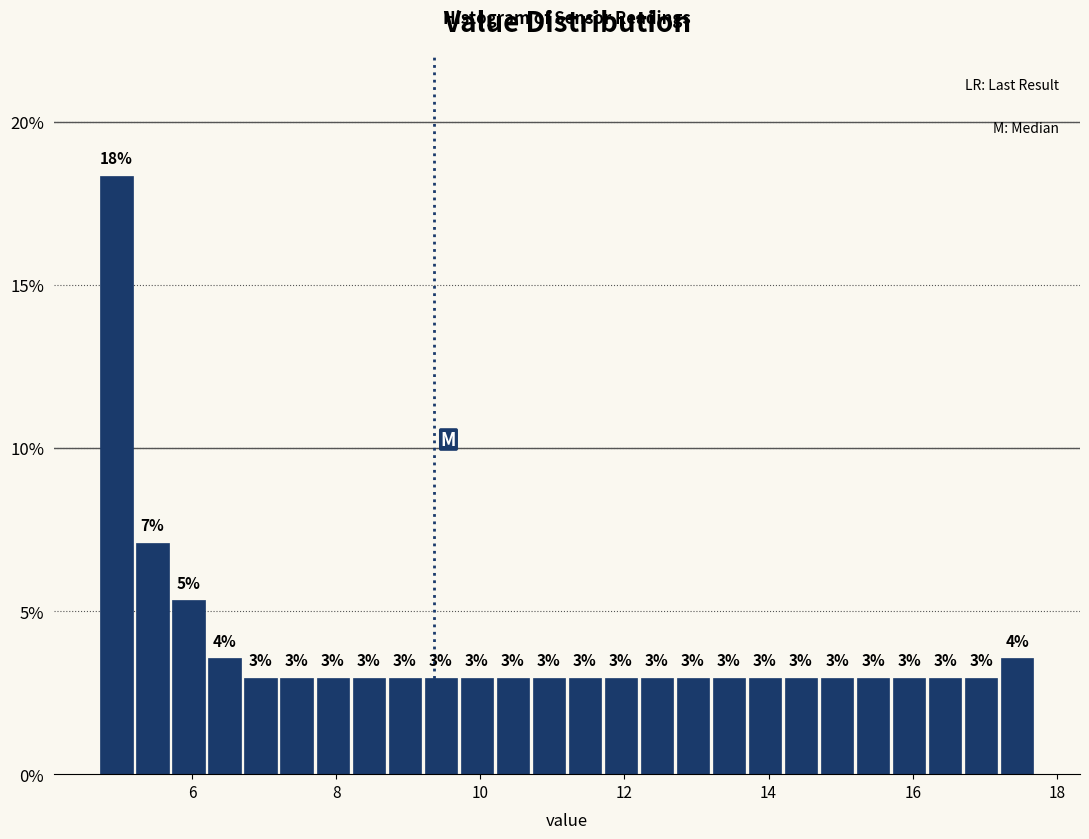

Around what value on the x-axis is the tallest bar? Give the approximate position of its centre, as read against the axis.

5.0